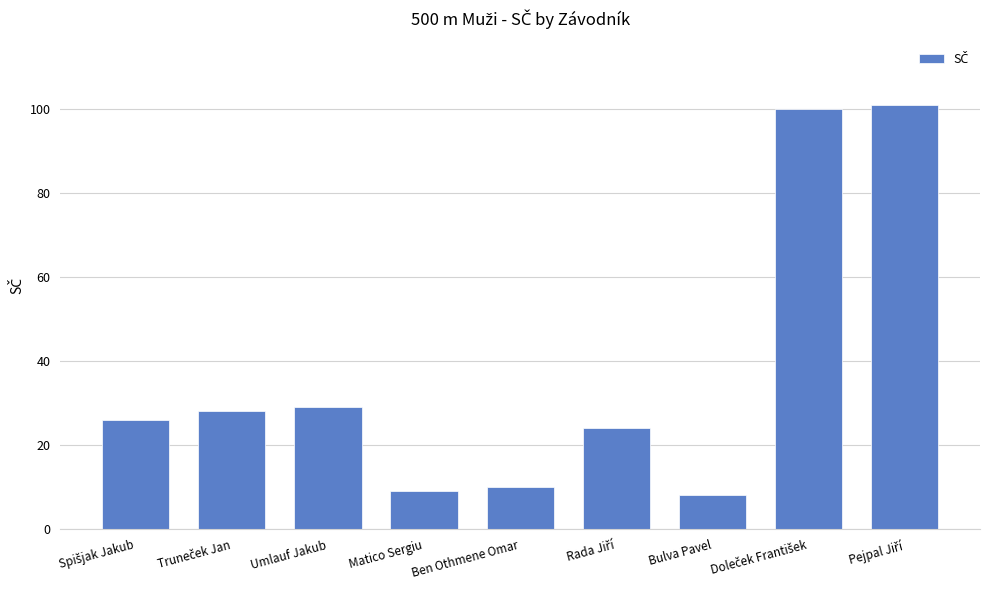

The chart shows a value of 14 at Matico Sergiu. True or false?

False